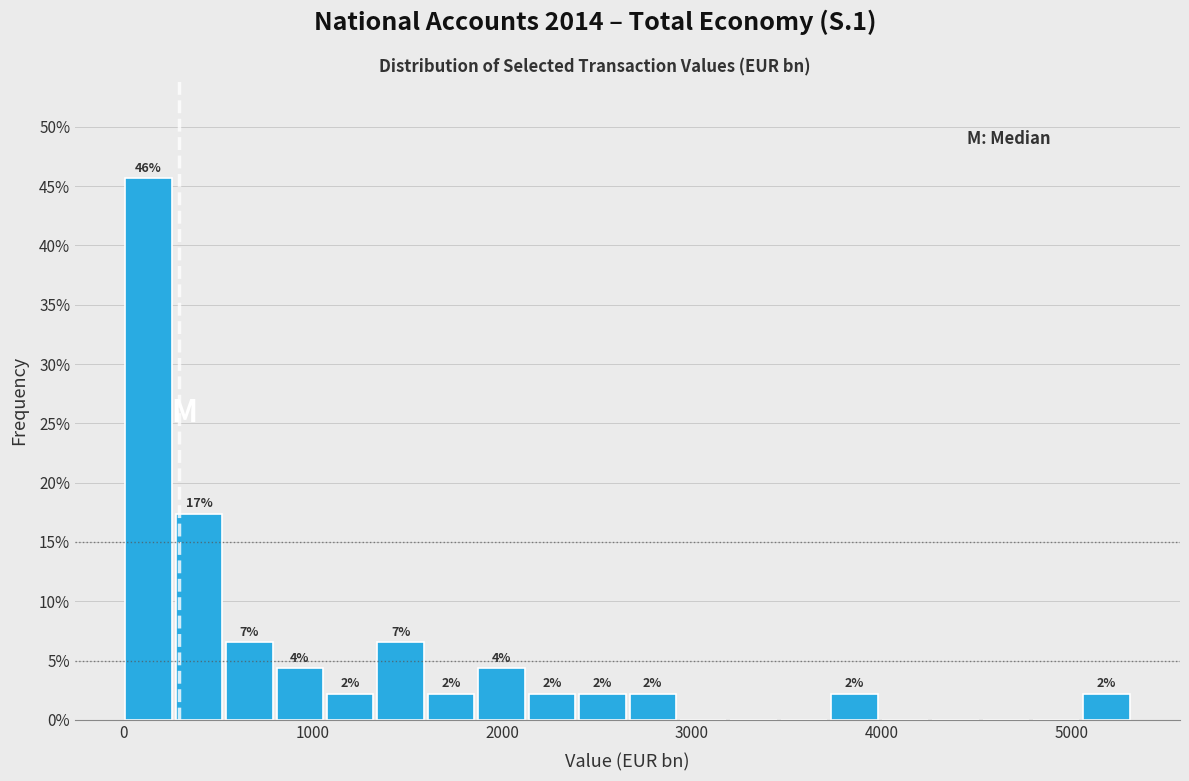

Around what value on the x-axis is the tallest bar? Give the approximate position of its centre, as read against the axis.

100